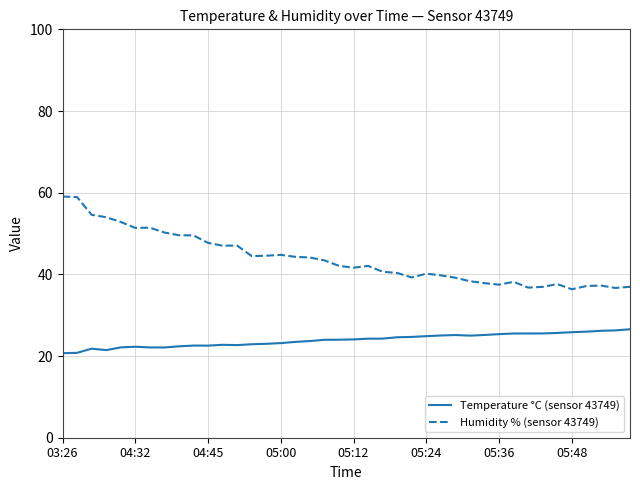

True or false: Humidity % (sensor 43749) and Temperature °C (sensor 43749) intersect in this chart.

False